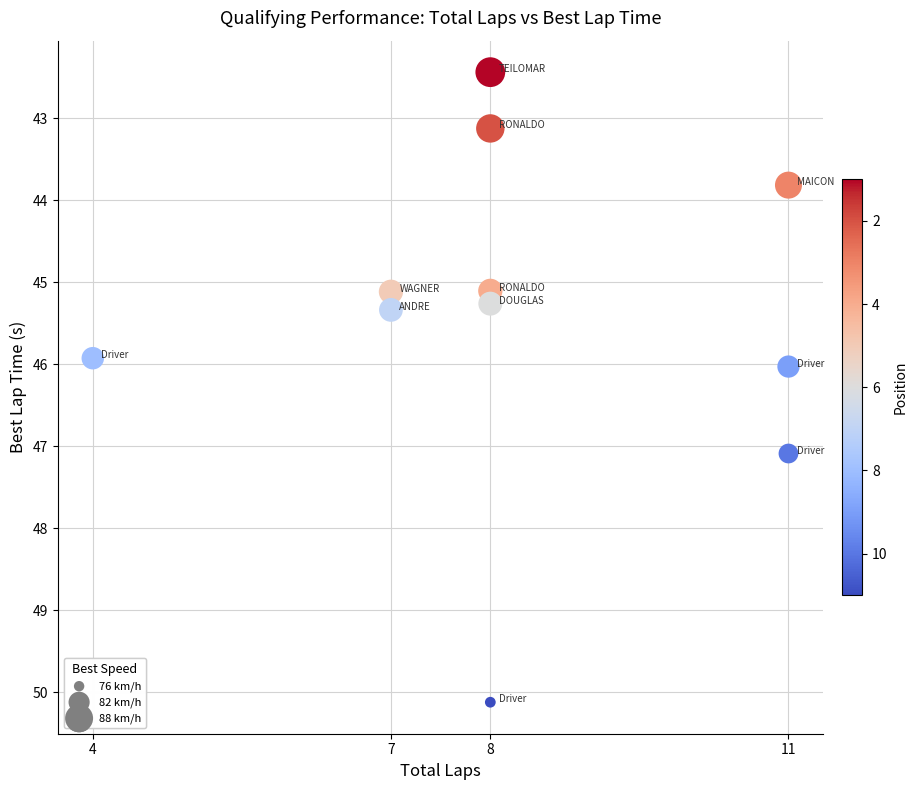

What is the range of Y values (max minus min)?

7.7